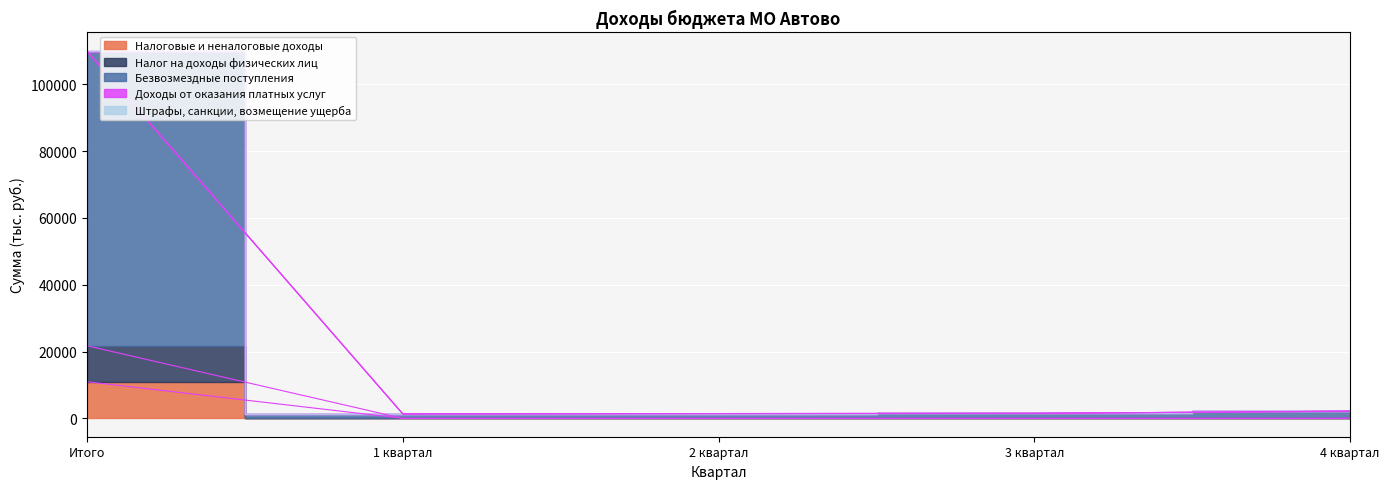

What is the maximum value shown in the chart?

110019.6